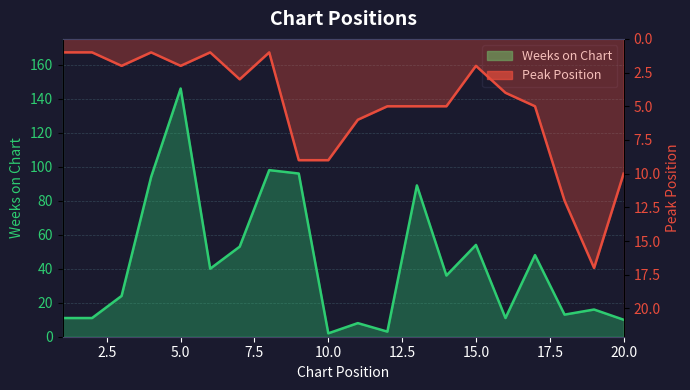

List the series in order of their overall mean, highest first.

Weeks on Chart, Peak Position